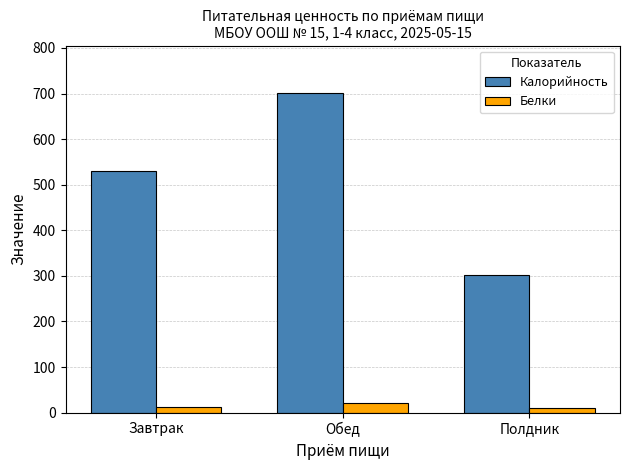

Does the chart contain any negative values?

No